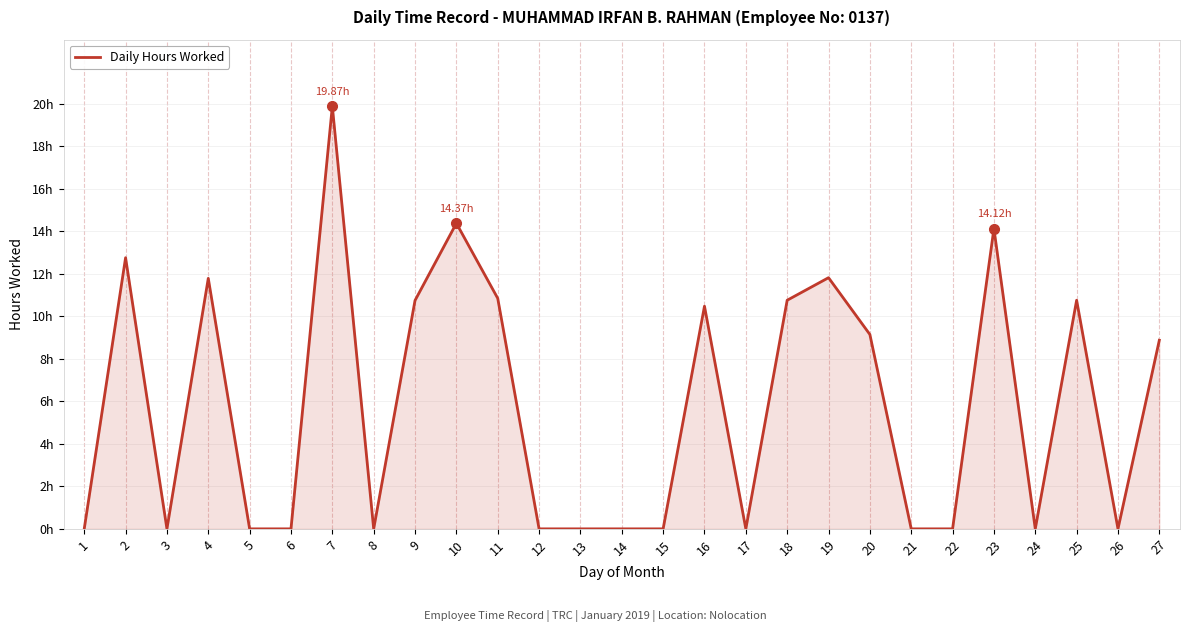

The value at 3 is 0.0. True or false?

True